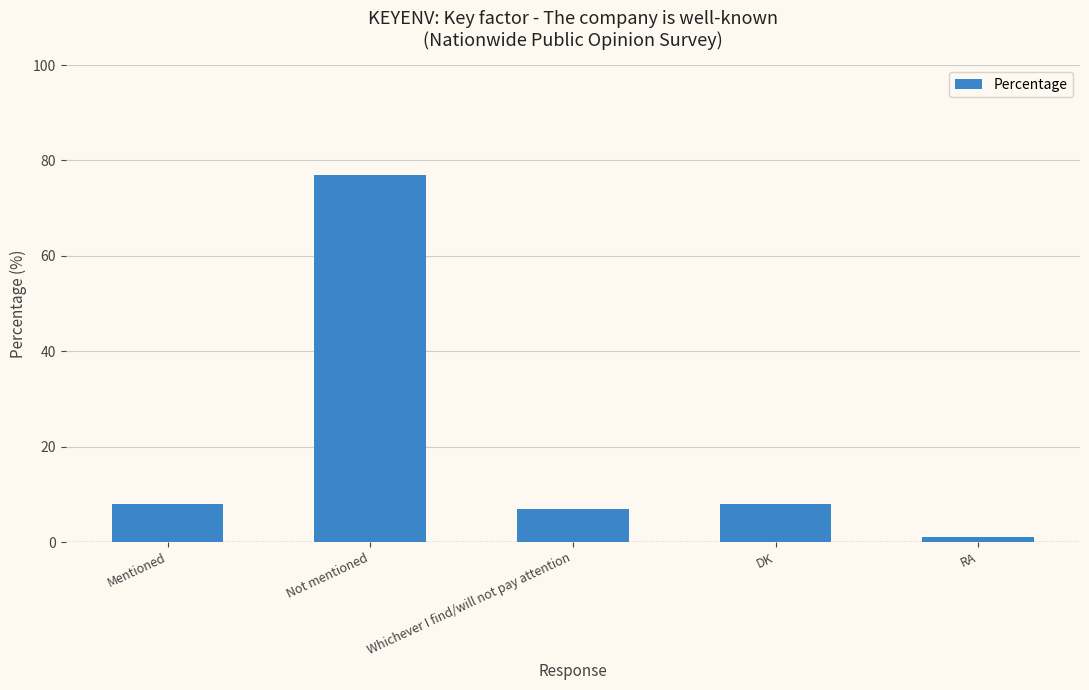

At which category does the chart reach its minimum across all series?

RA